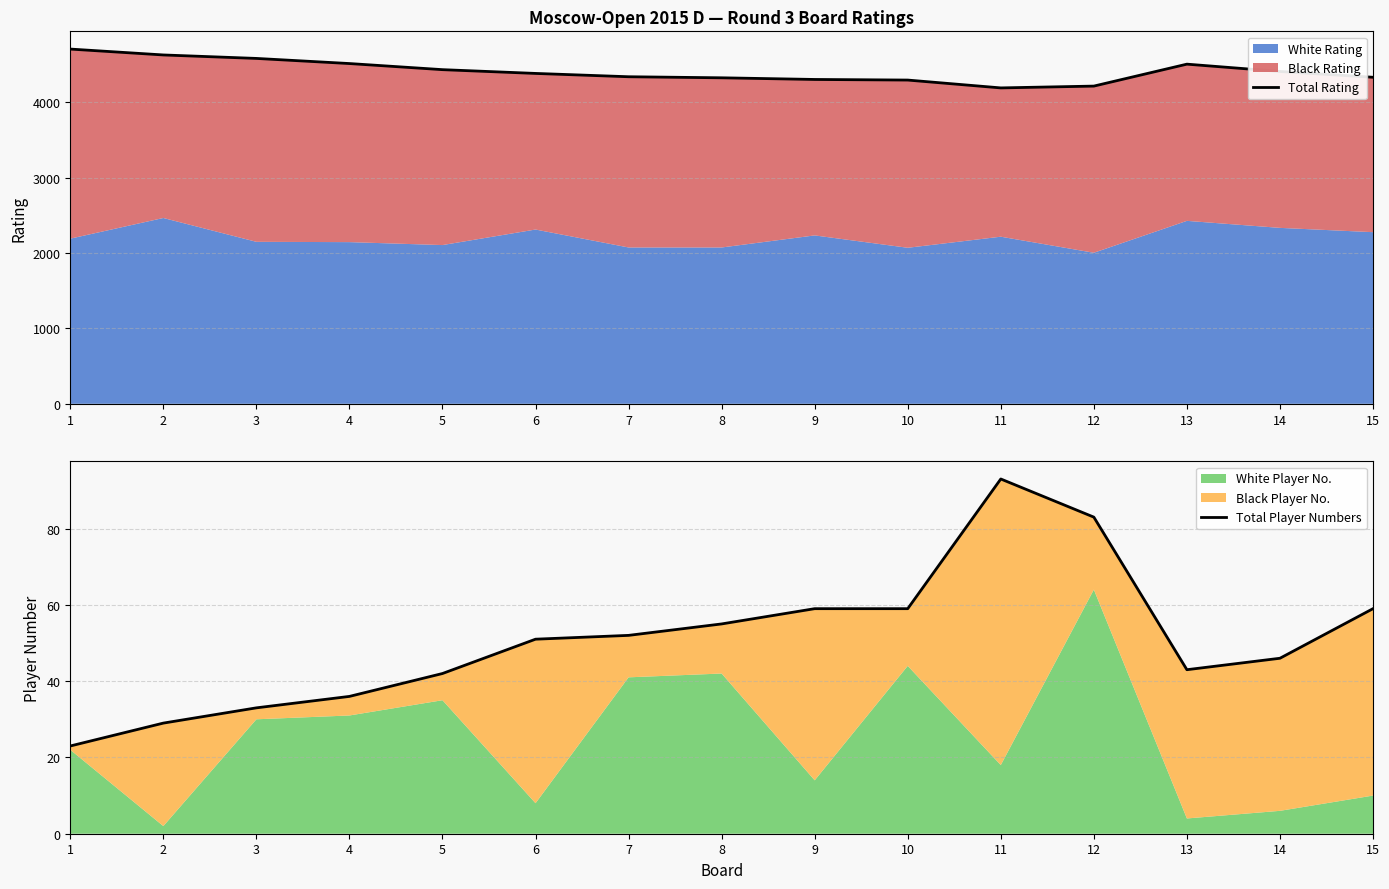

The value of Total Player Numbers at 1 is 14. True or false?

False